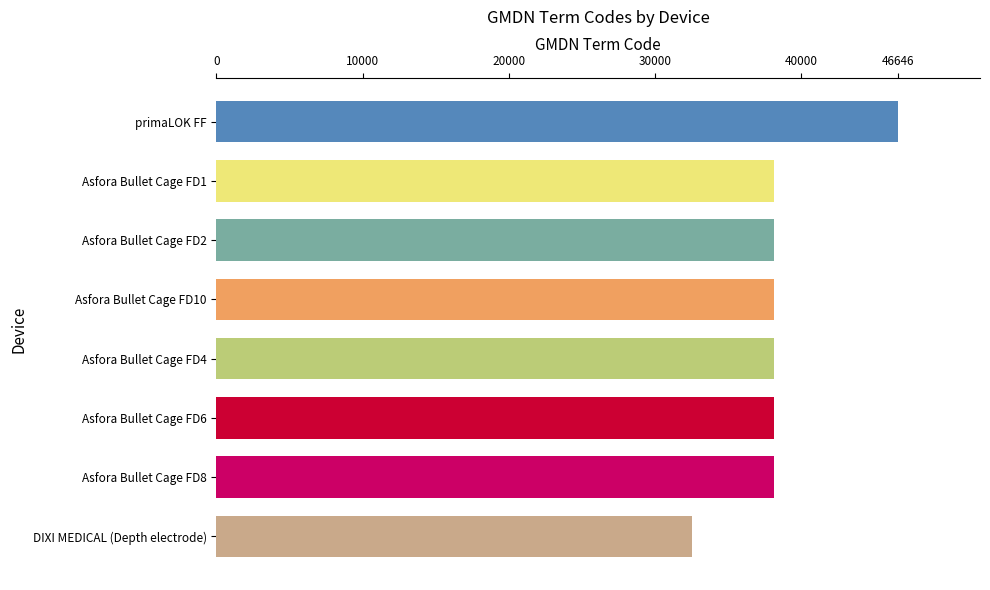

What is the minimum value shown in the chart?

32556